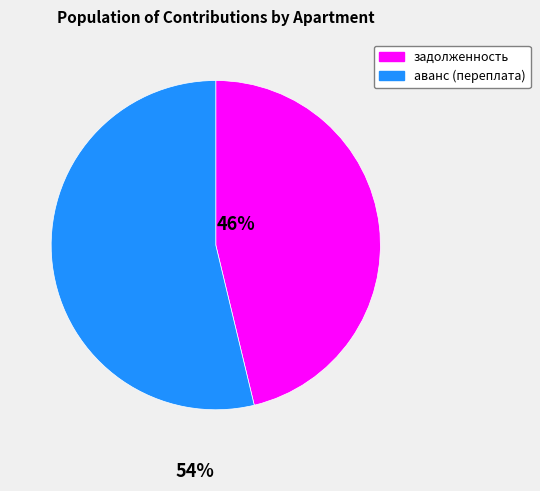

Count the number of slices in the pie.

2